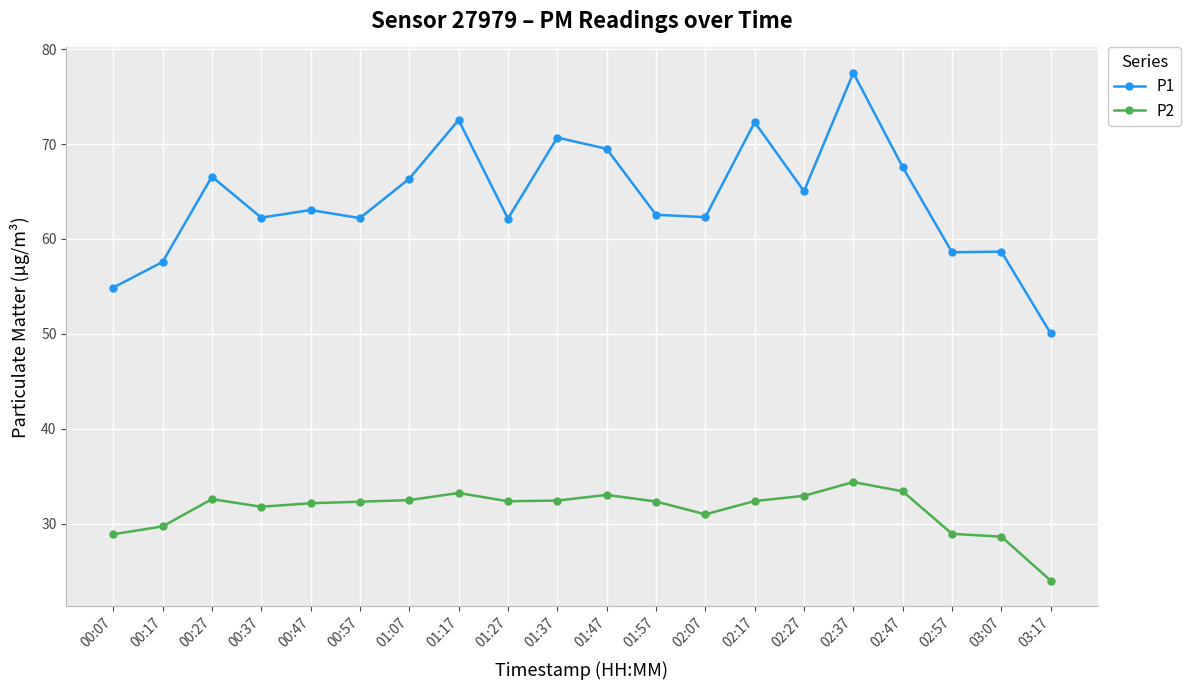

True or false: P1 and P2 cross at least once.

False